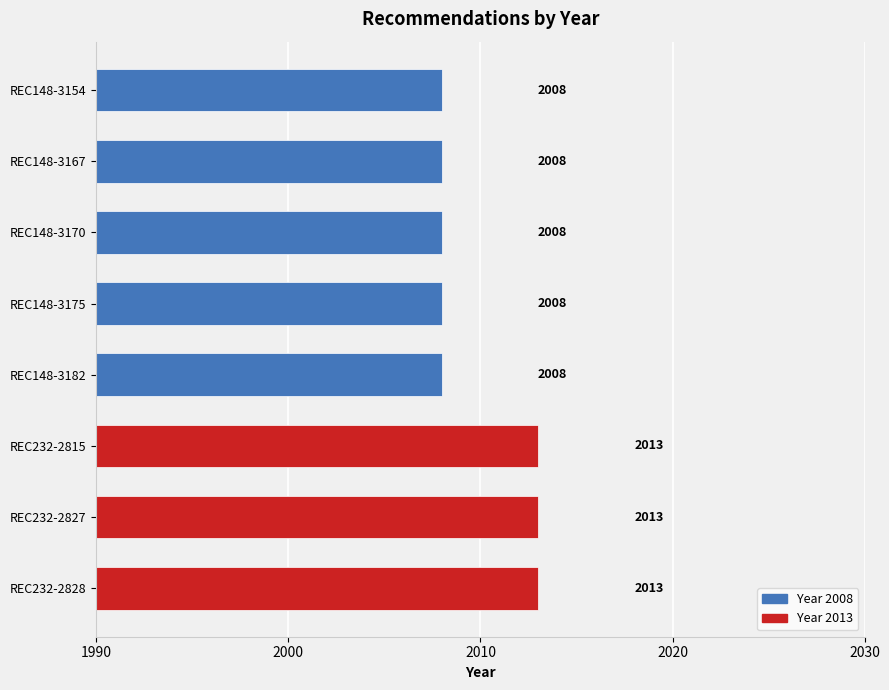

What is the difference between the maximum and minimum values?

5